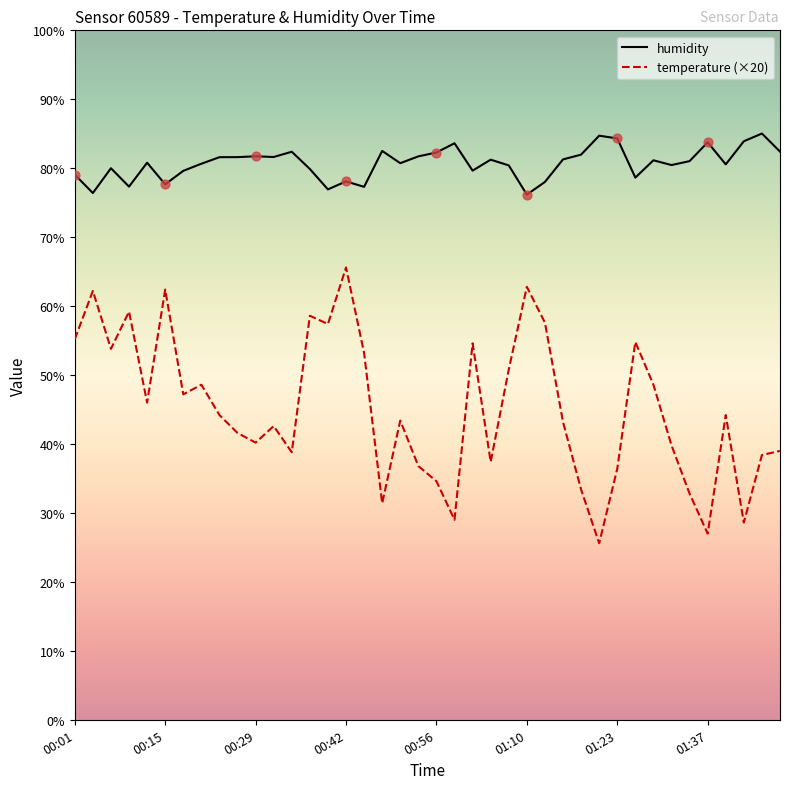

What are all the series names shown in the legend?

humidity, temperature (×20)